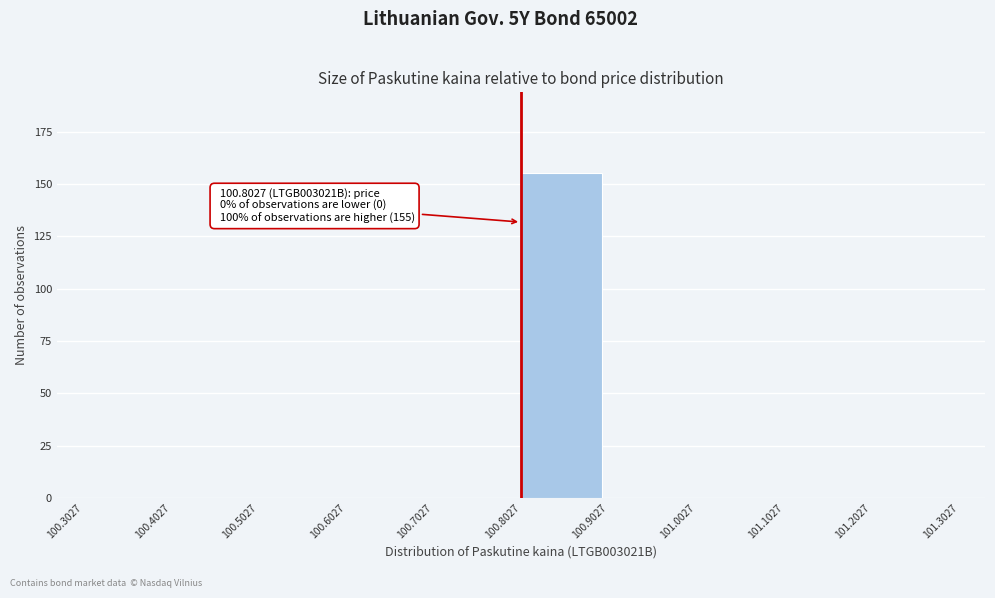

Over which range of the x-axis is the bar tallest?

100.8027 to 100.9027